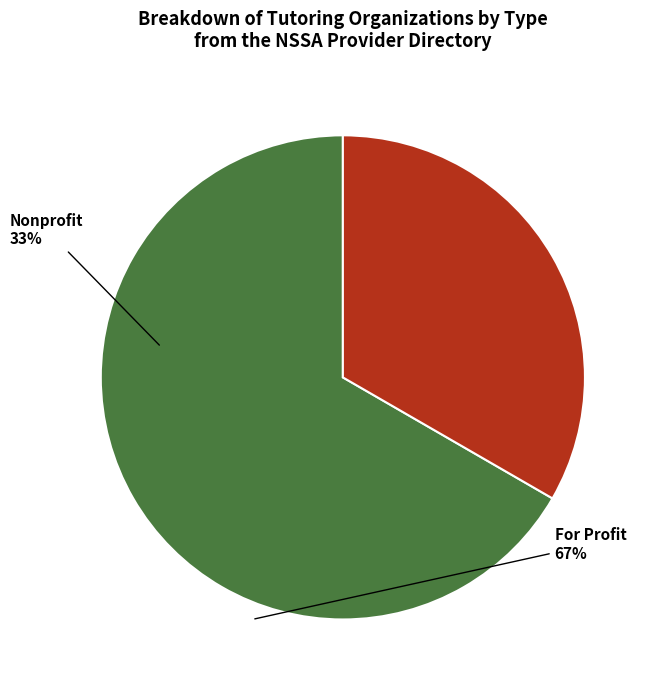

Is there a majority slice in this chart?

Yes